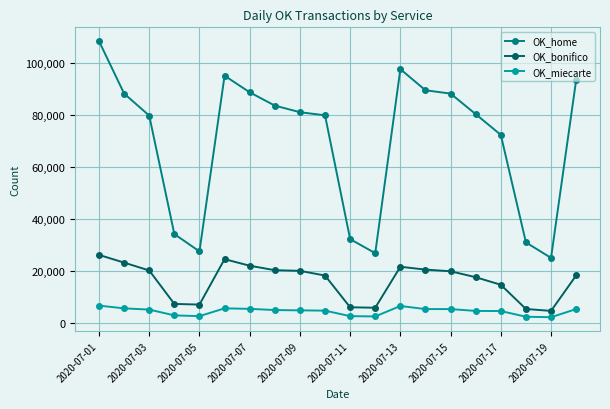

True or false: OK_miecarte and OK_home intersect in this chart.

False